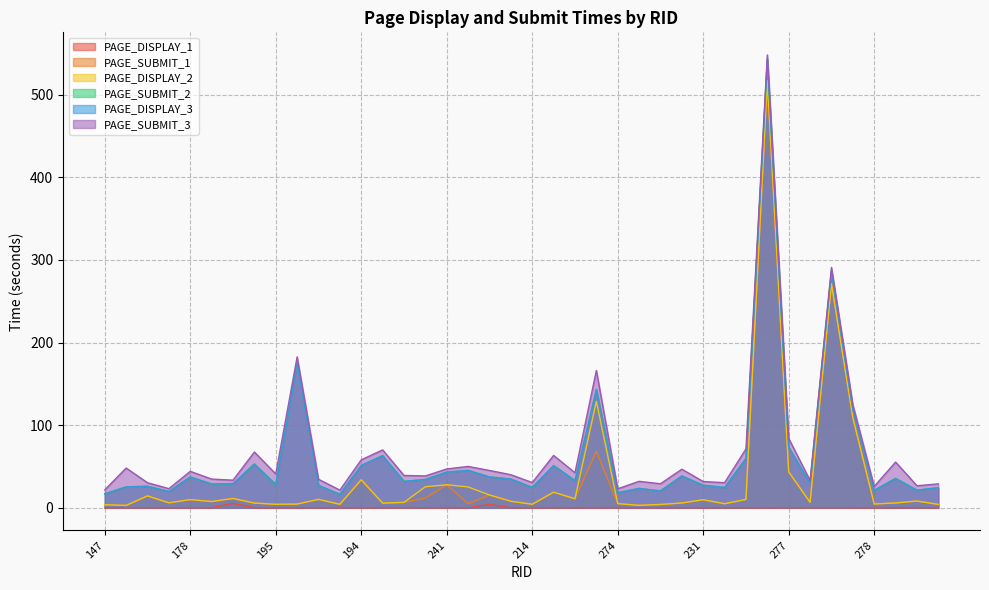

What is the difference between the highest and lowest values at 194?

58.0